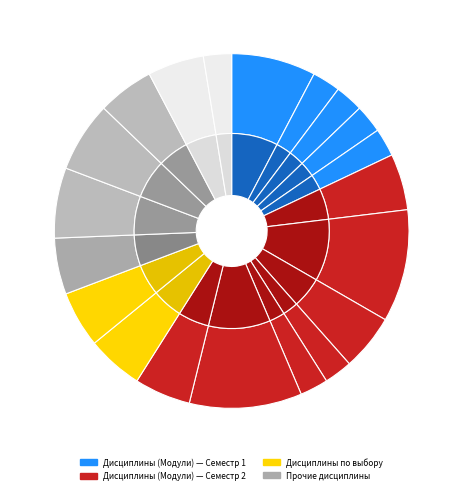

Is it true that Государственные закупки is 16% of the pie?

False